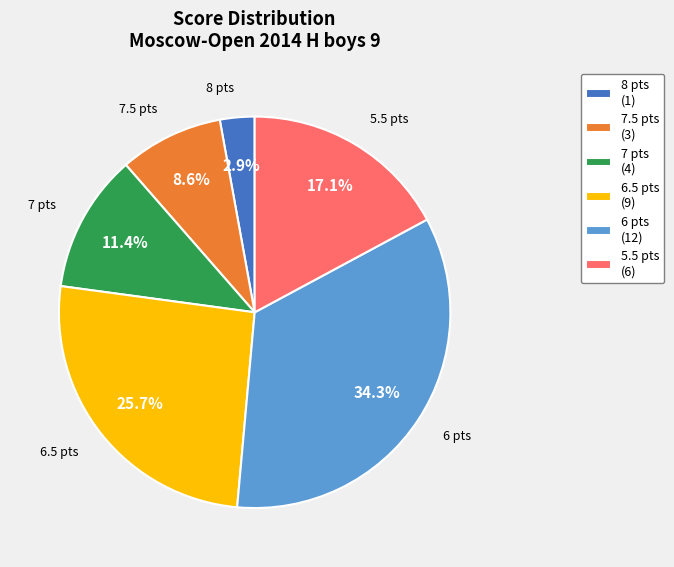

Does any single category account for the majority?

No